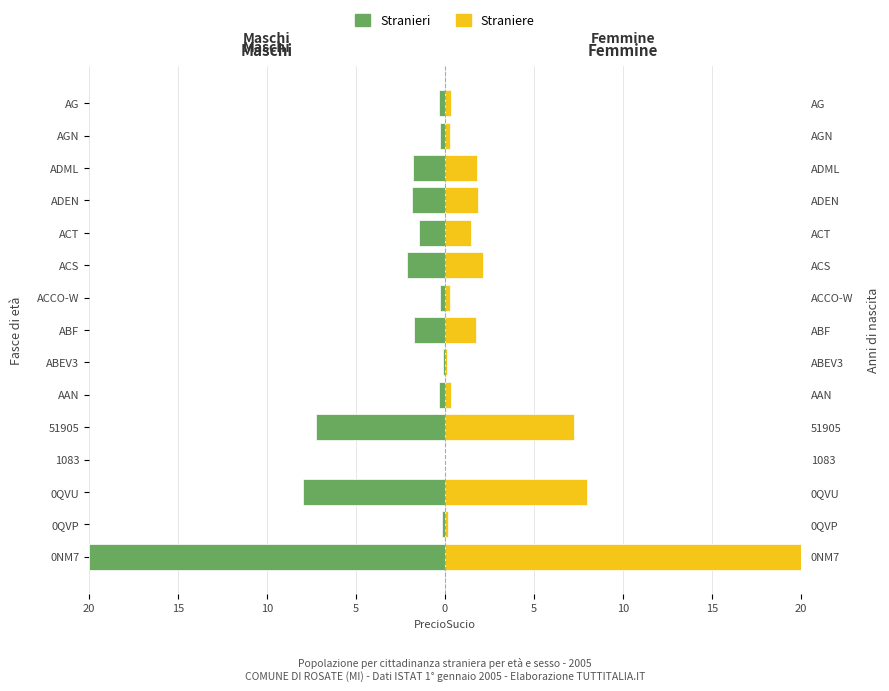

What is the sum of all Maschi values?

-45.7